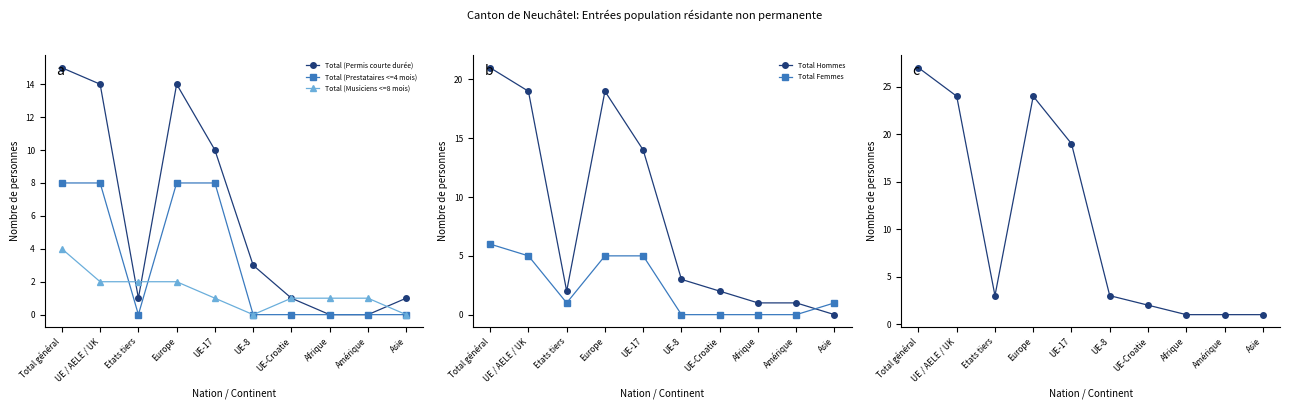

Where do Total (Musiciens <=8 mois) and Total (Permis courte durée) first cross each other?

UE / AELE / UK and Etats tiers